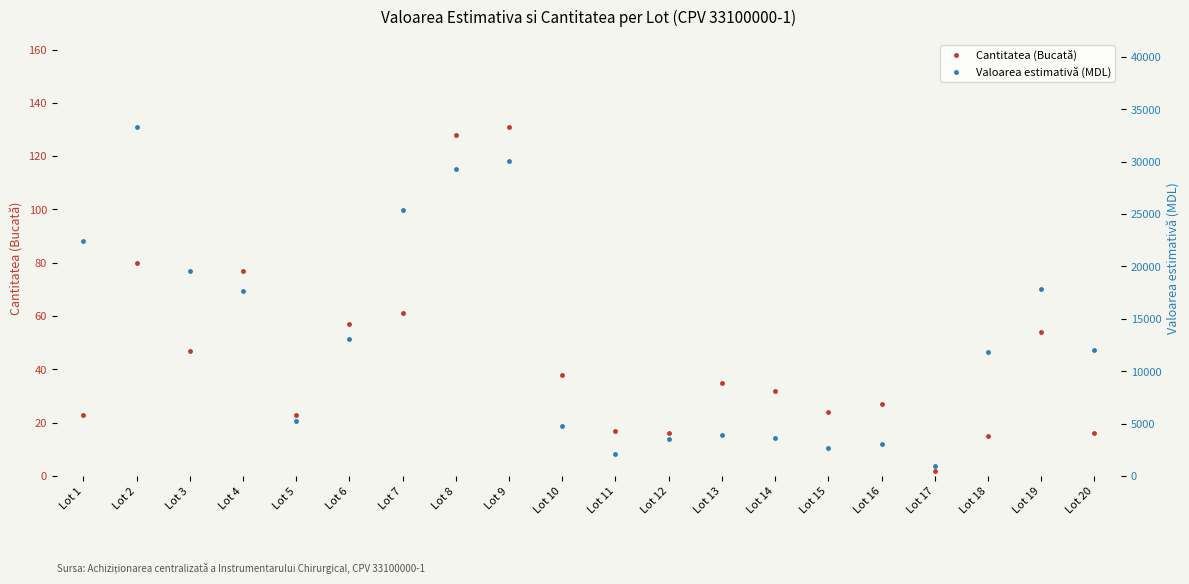

Which series changed the most between Lot 4 and Lot 11?

Valoarea estimativă (MDL)